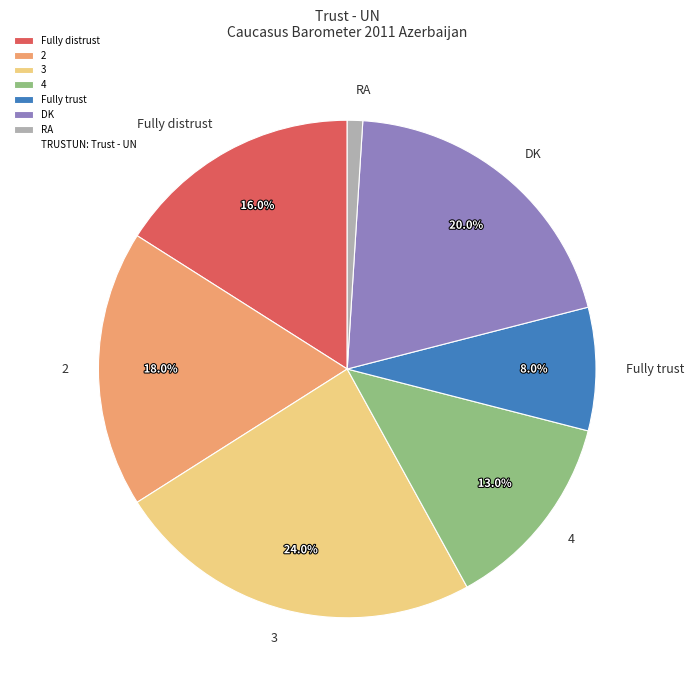

Rank the categories by value from lowest to highest.

RA, Fully trust, 4, Fully distrust, 2, DK, 3